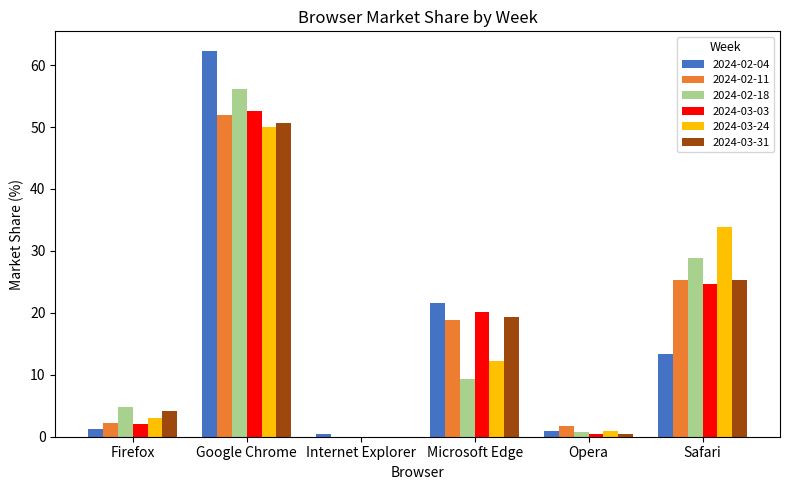

Count the number of categories in the chart.

6